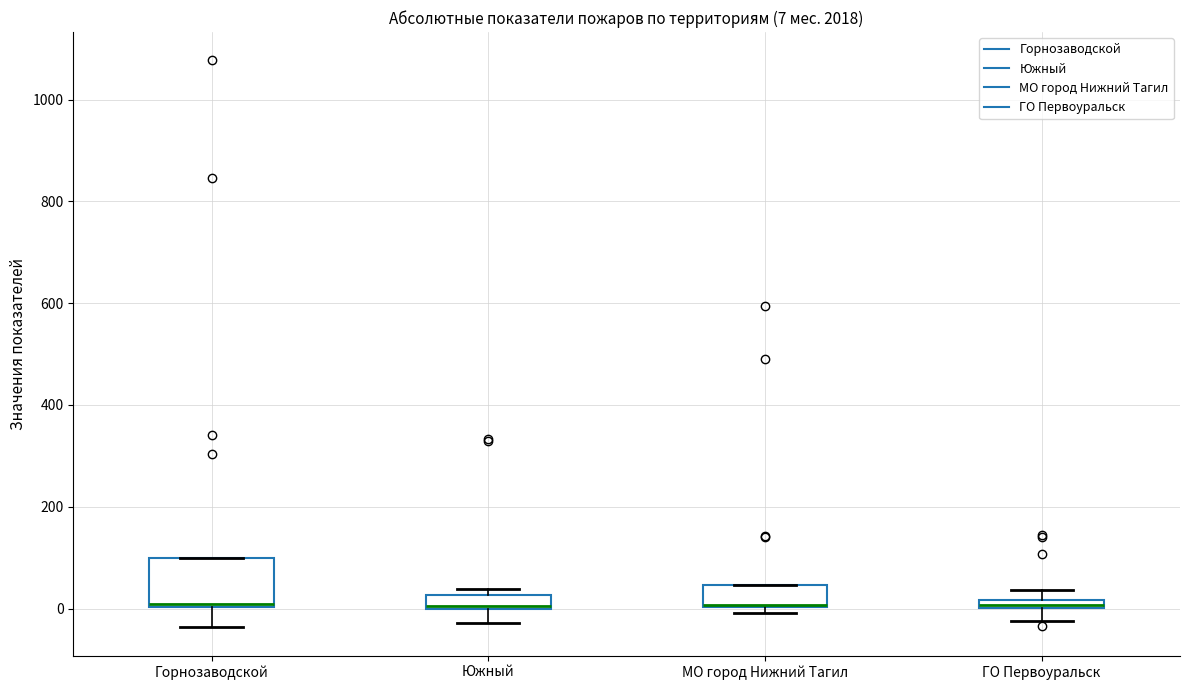

Comparing the boxes themselves (not the whiskers), which one is the tallest?

Горнозаводской